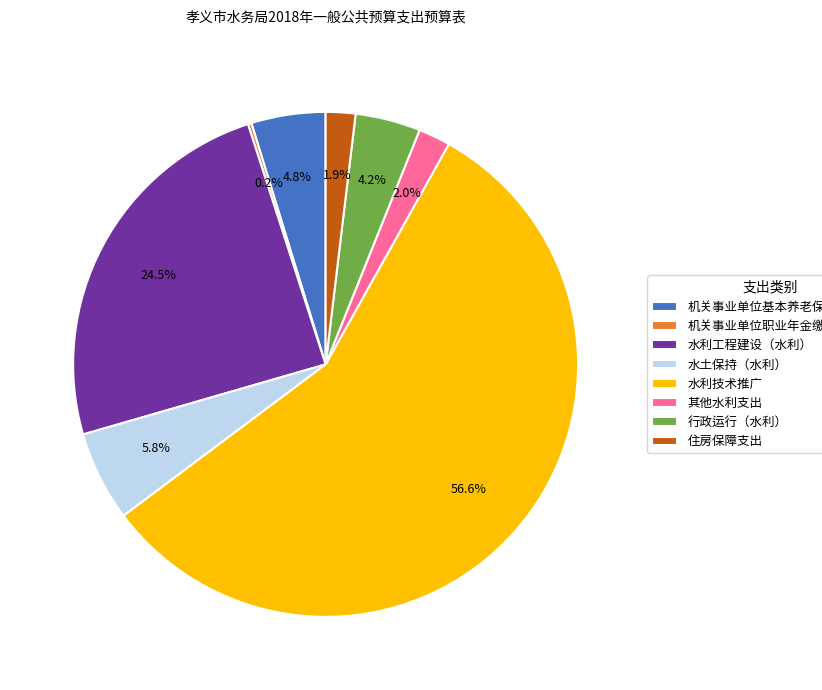

Is it true that 水利技术推广 is 30% of the pie?

False